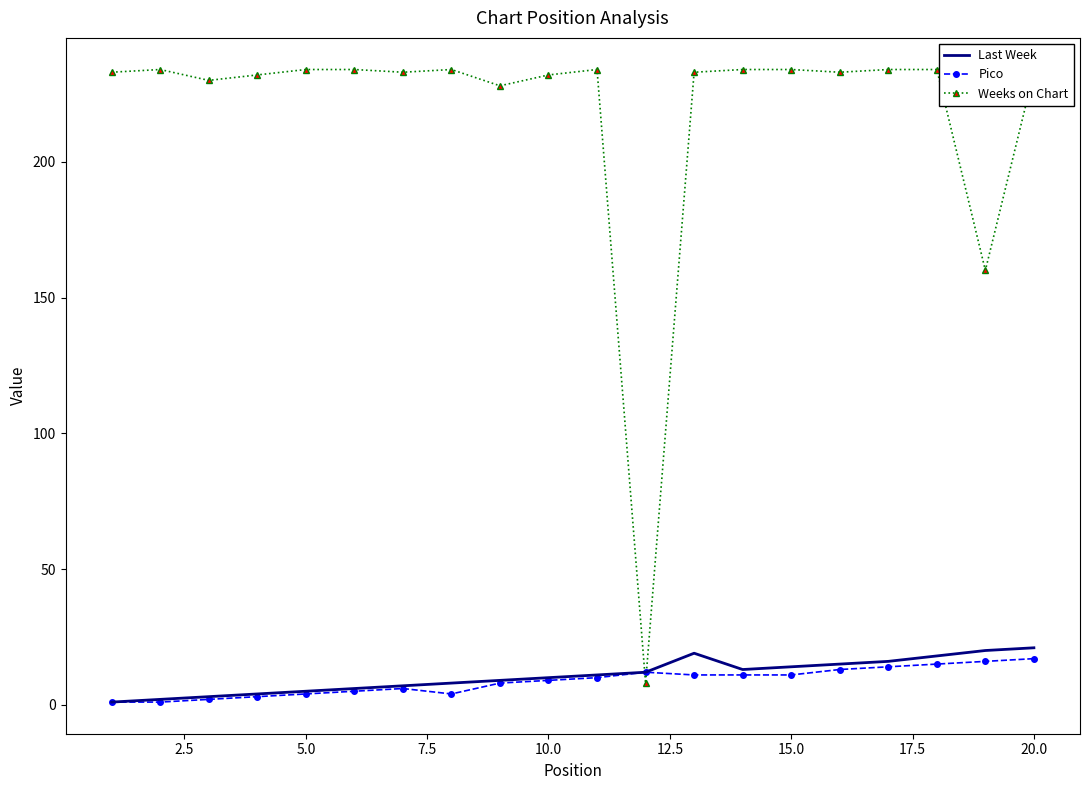

Which series has the widest spread of values?

Weeks on Chart